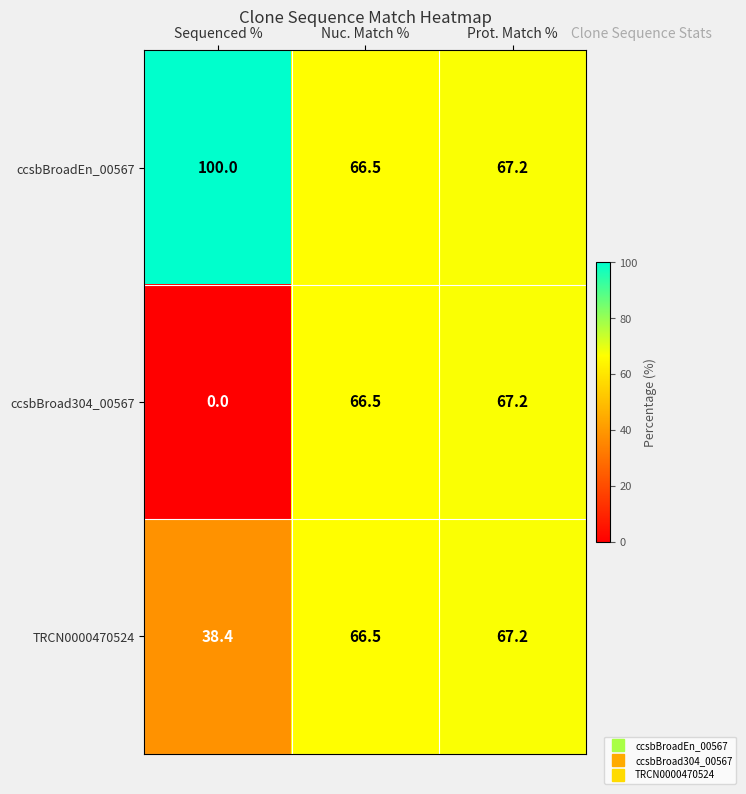

The value of TRCN0000470524 at Sequenced % is 38.4. True or false?

True